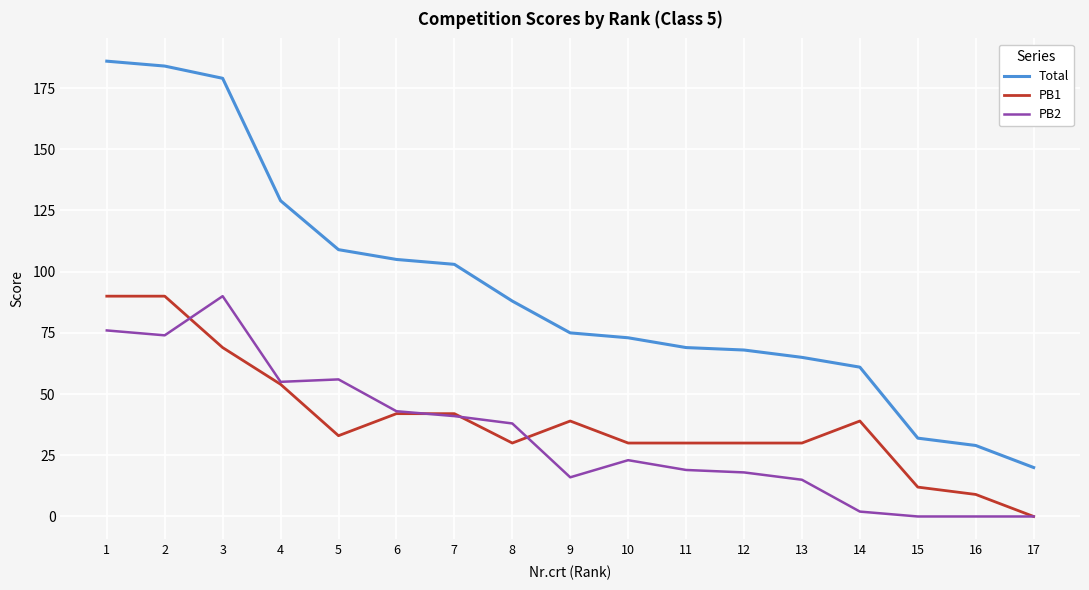

What is the lowest value of the Total series?

20